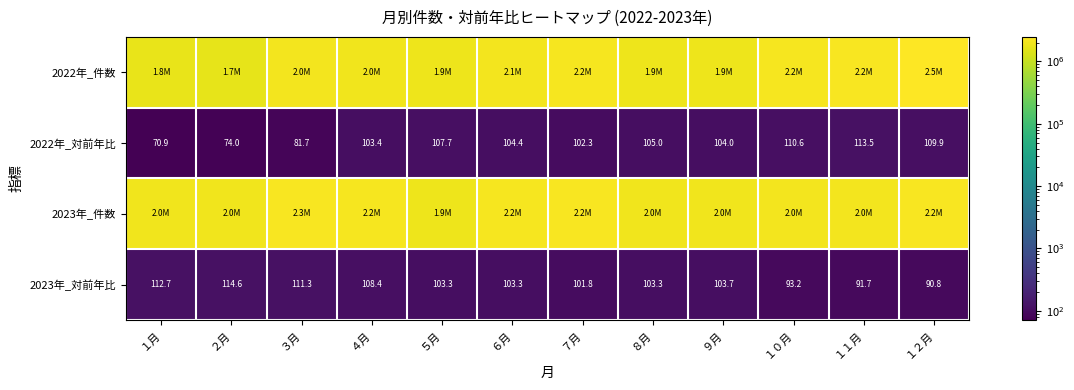

True or false: 2022年_対前年比 has a value of 103.4 at ４月.

True